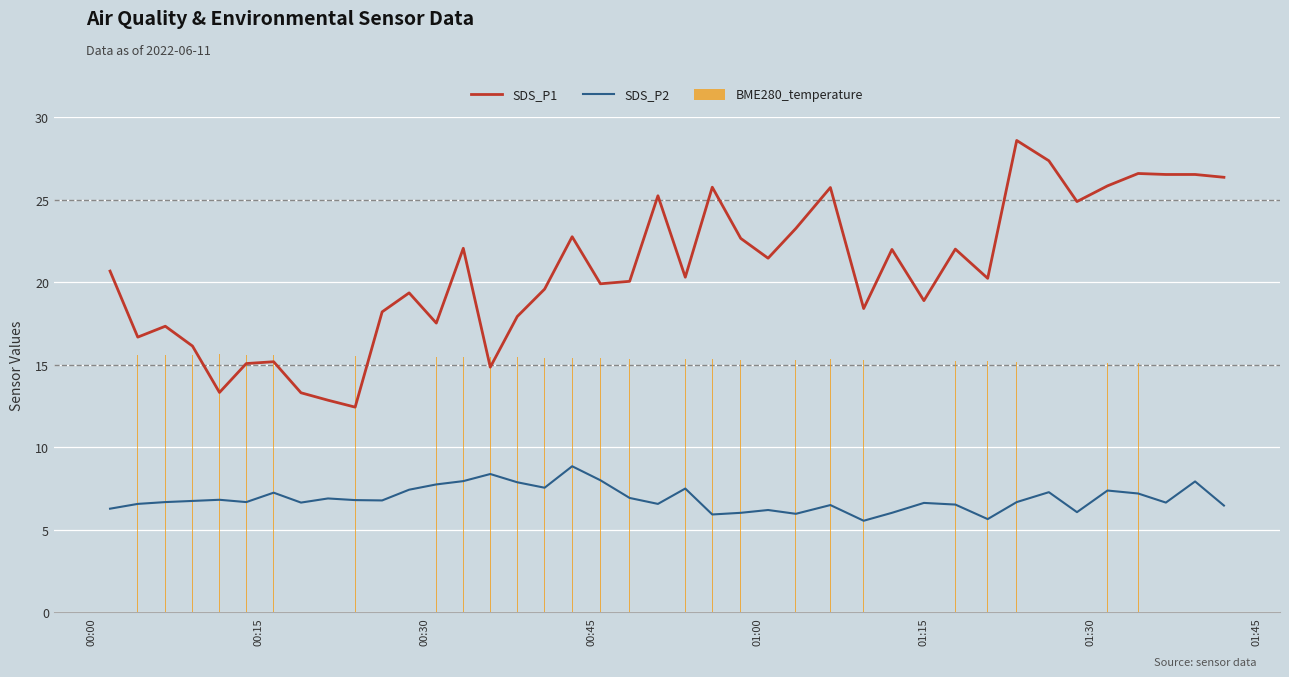

What is the average value of the BME280_temperature series?

15.4